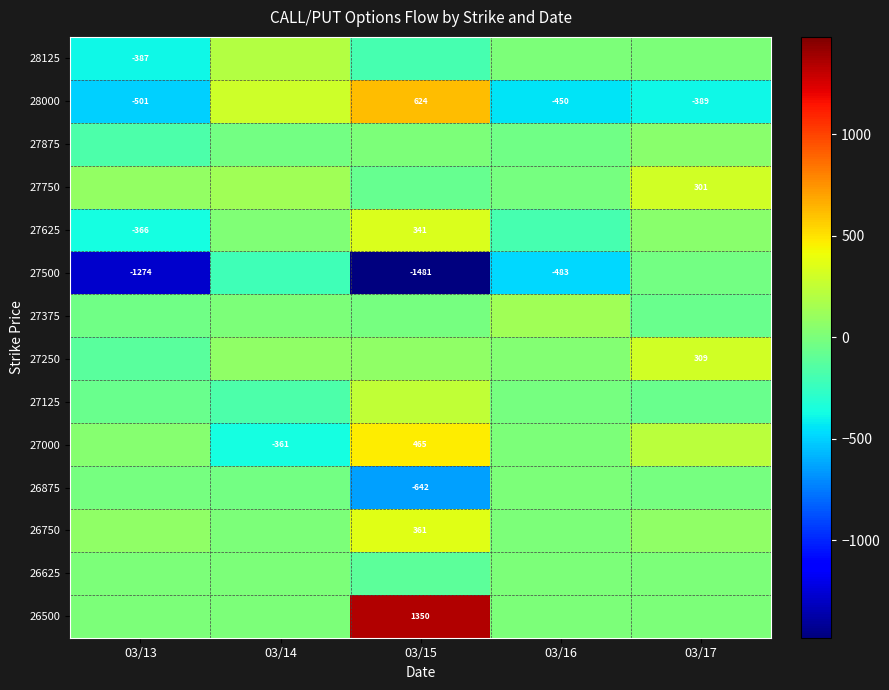

True or false: 27500 has a value of -718 at 03/16.

False